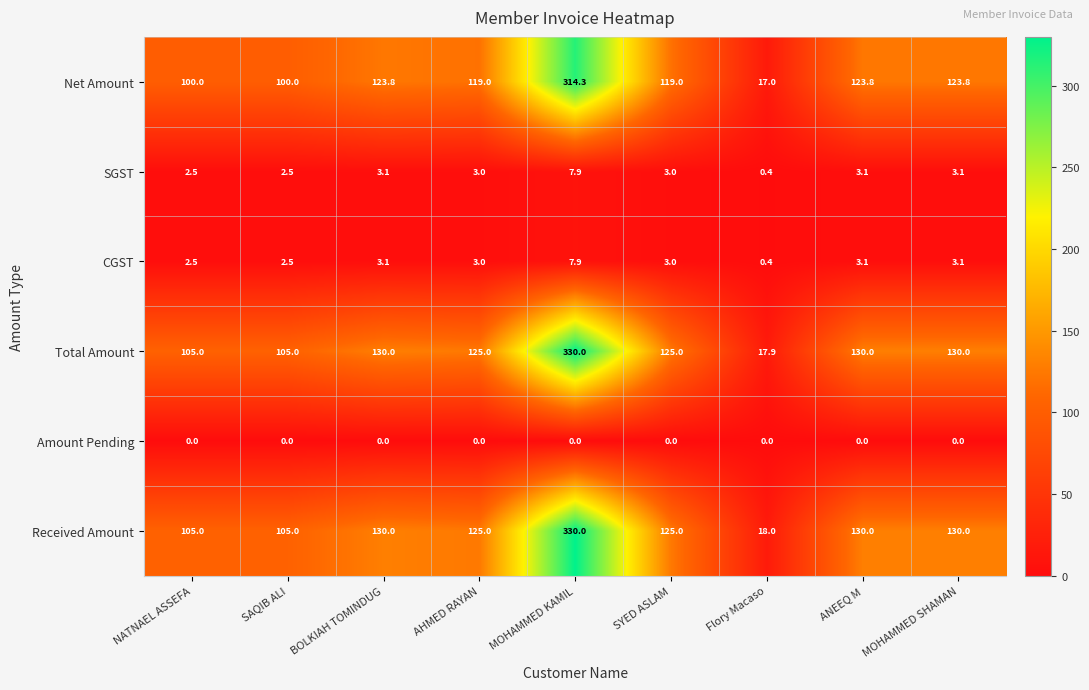

The Received Amount series shows 130.0 at ANEEQ M. True or false?

True